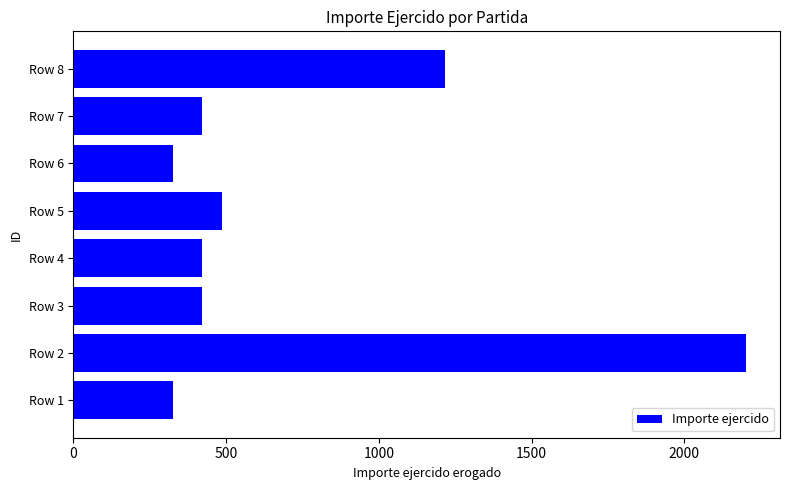

Reading bottom to top, list all the values displayed in this chart.

Row 1=327	Row 2=2203	Row 3=422	Row 4=422	Row 5=485	Row 6=327	Row 7=422	Row 8=1217